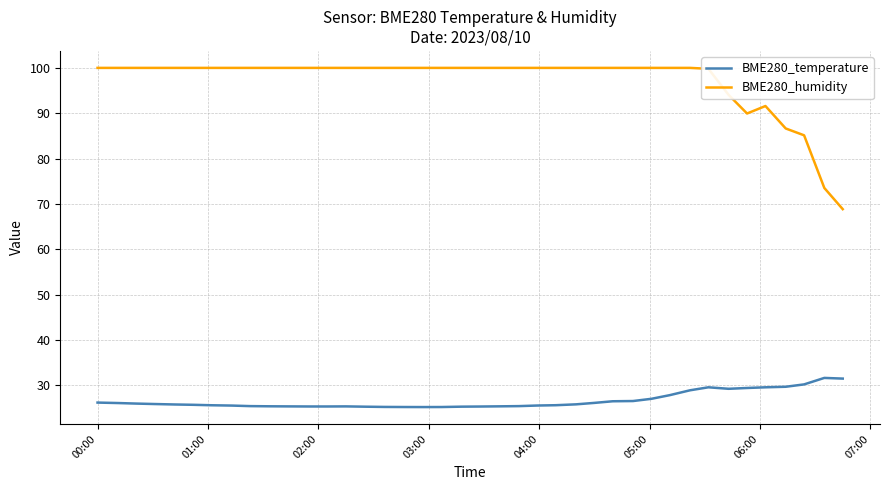

Rank the series by their average value, from highest to lowest.

BME280_humidity, BME280_temperature